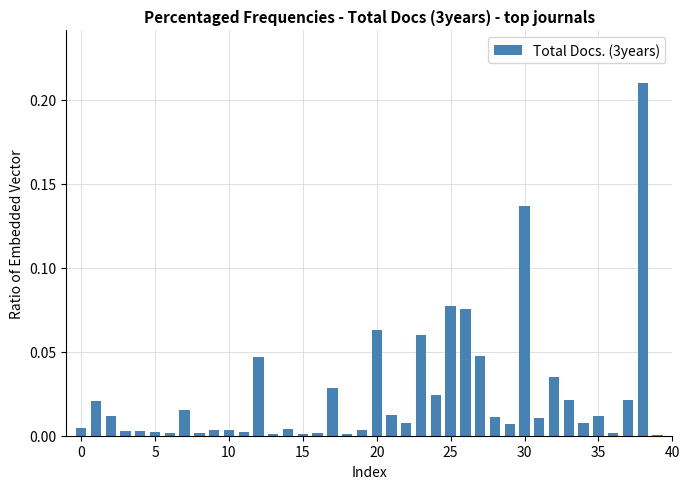

What is the sum of all values?

1.0